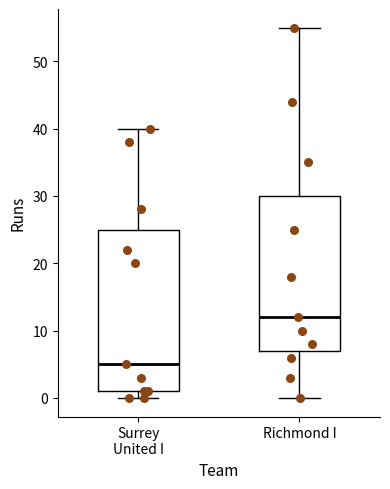

Reading left to right, read every box against the y-axis: the position of its median line, the range the box covers, and the ends of its whiskers. The values are not printed on the chart, so give them approximately, as read against the axis.

Surrey United I: median 5, box 1 to 25, whiskers 0 to 40
Richmond I: median 12, box 7 to 30, whiskers 0 to 55